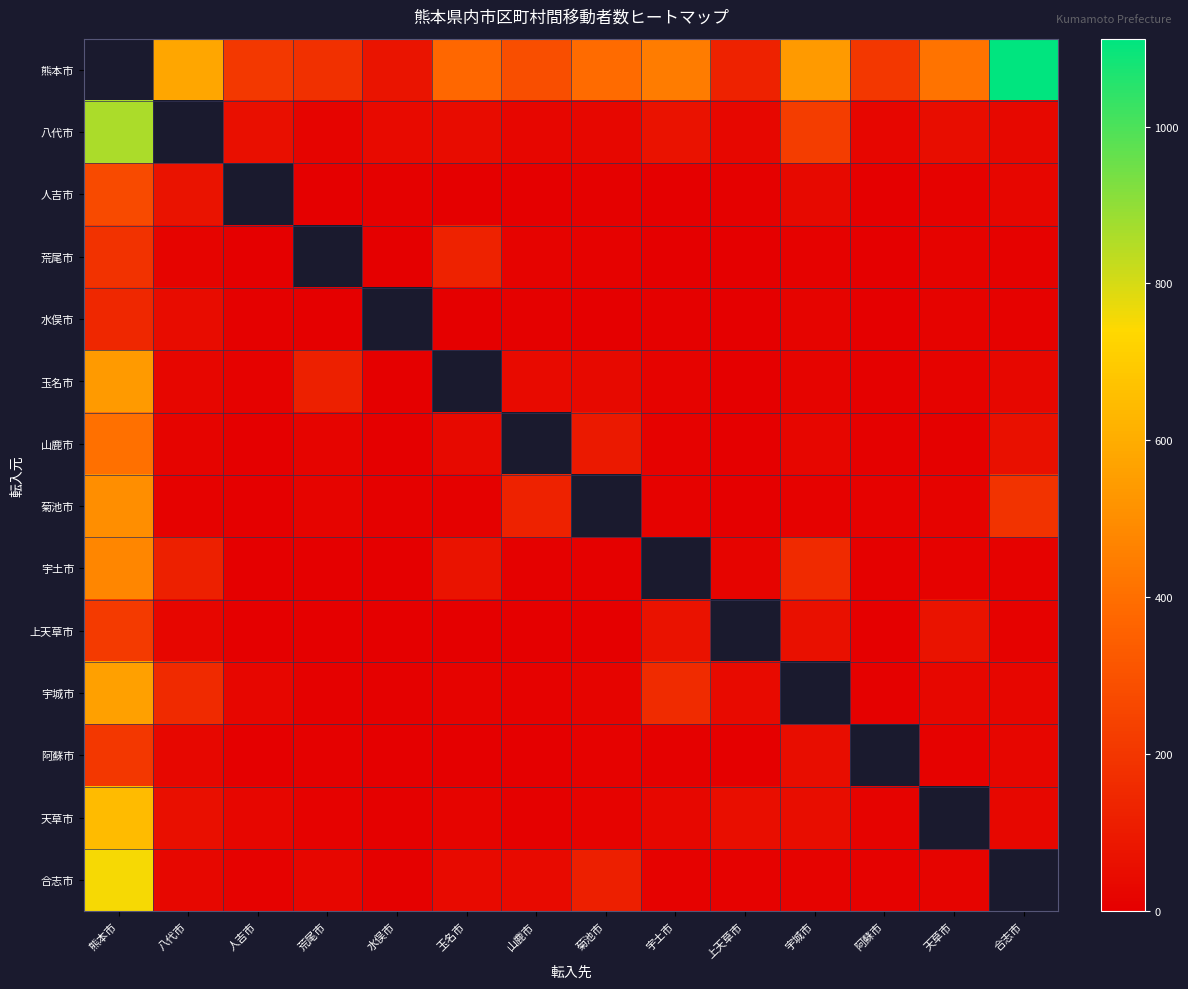

True or false: 山鹿市 has a value of 7.1 at 阿蘇市.

False